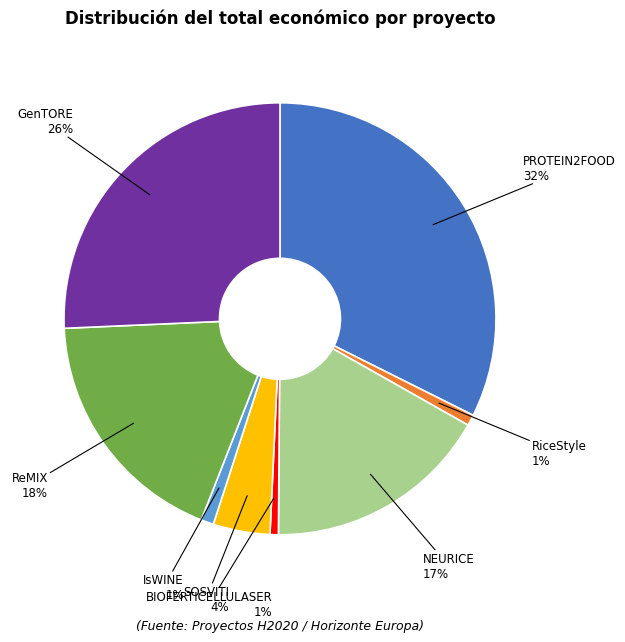

To the nearest percent, what is the average slice percentage?

12%